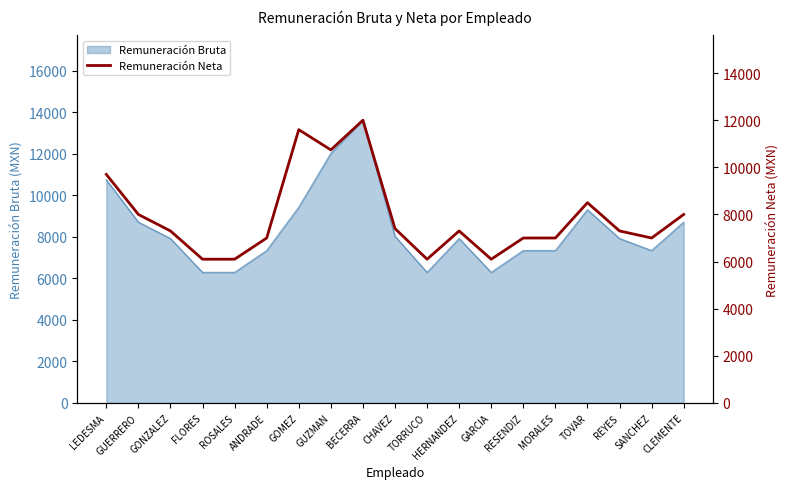

Which category has the highest value in the Remuneración Bruta series?

BECERRA